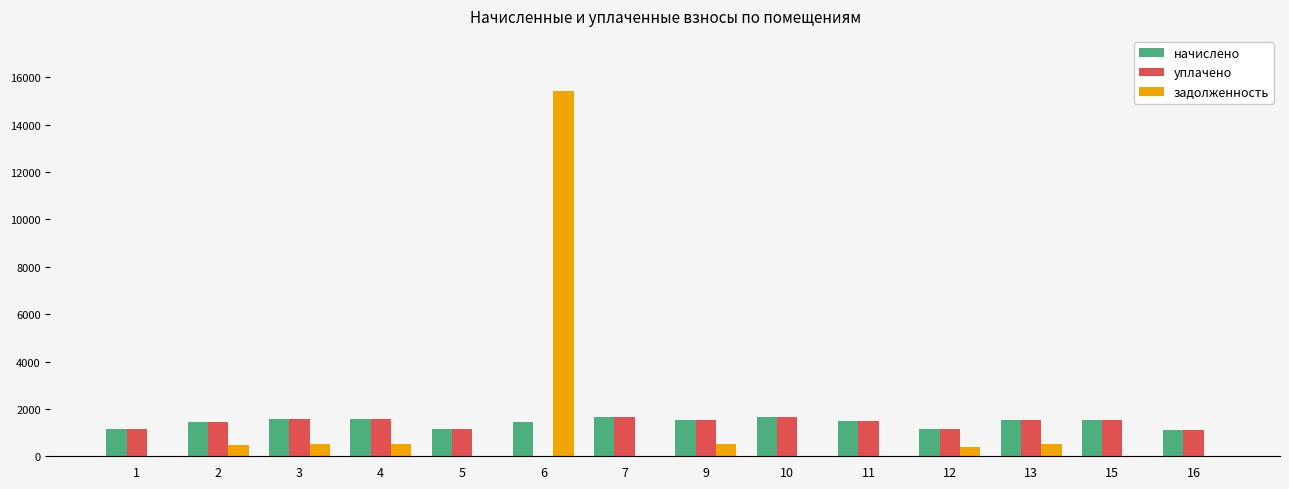

What is the sum of the задолженность values at 6 and 12?

15806.1